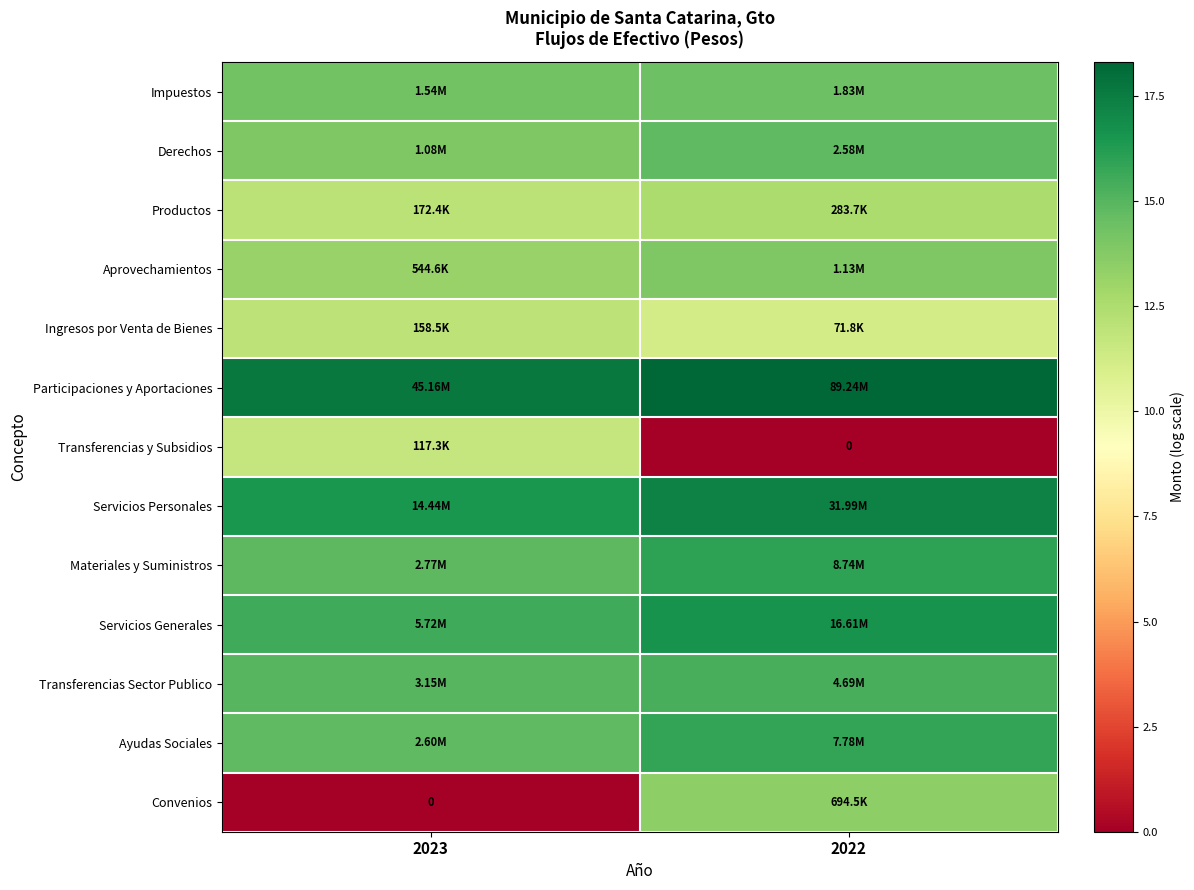

True or false: Ayudas Sociales has a value of 7.9 at 2023.

False